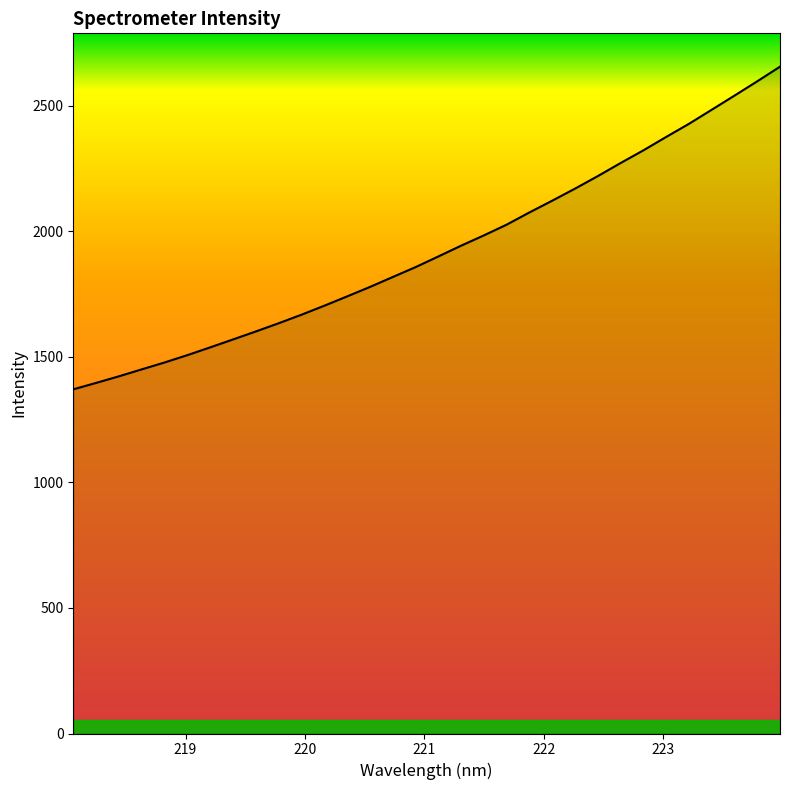

What is the sum of all values?

61622.7